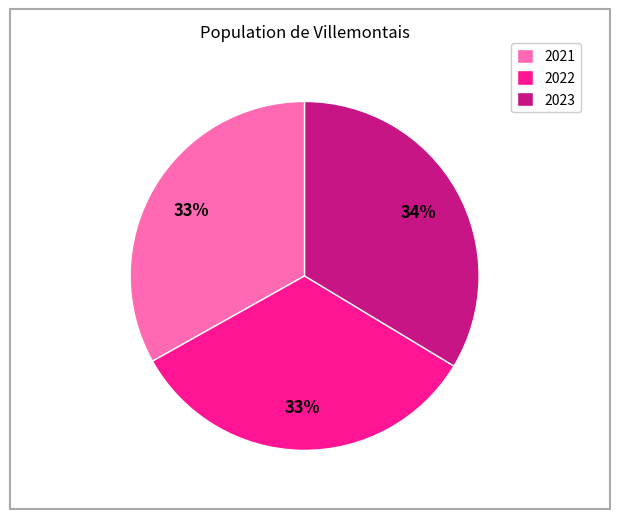

Approximately how many times larger is the value at 2023 compared to 2021?

1.0